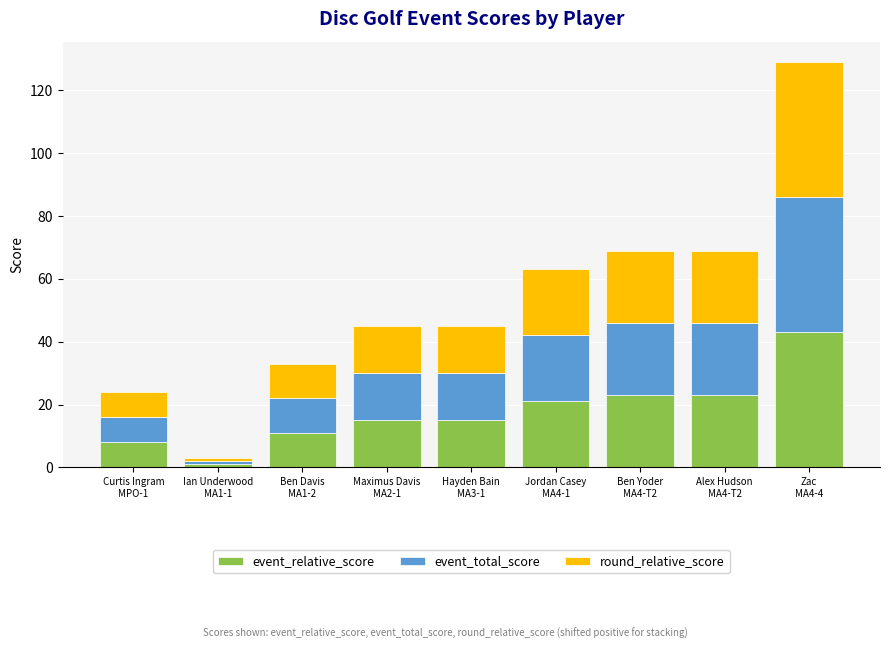

What is the difference between the second highest and minimum values in the event_relative_score series?

22